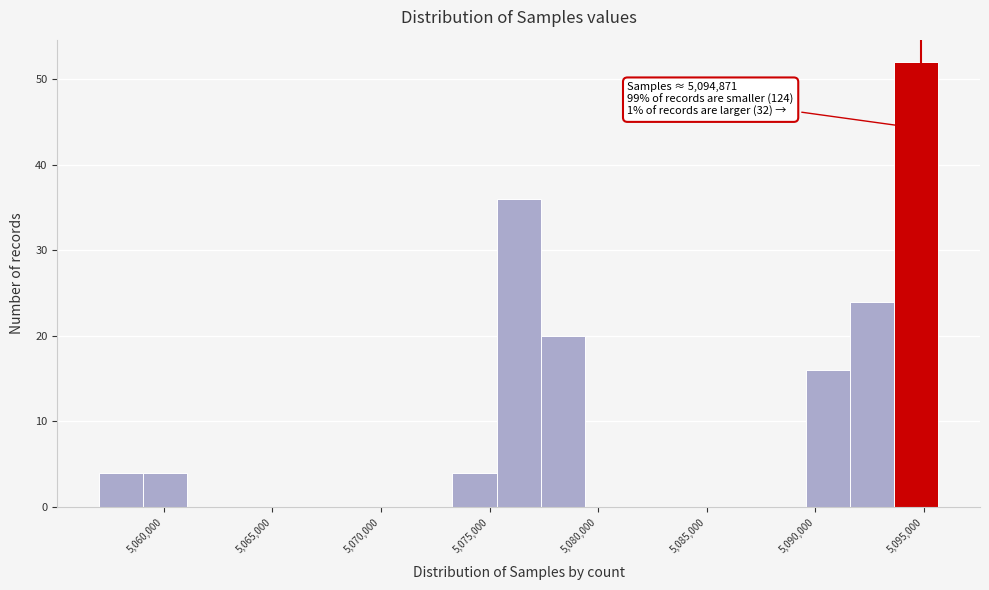

Over which range of the x-axis is the bar tallest?

5093500 to 5095500